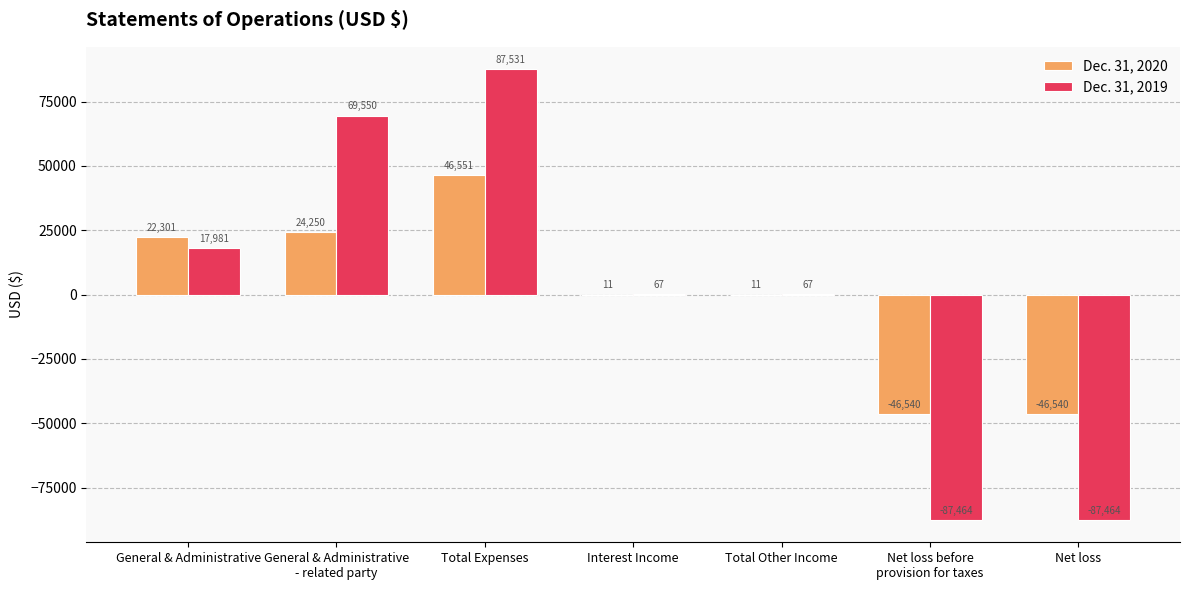

The value of Dec. 31, 2019 at General & Administrative
- related party is 105082. True or false?

False